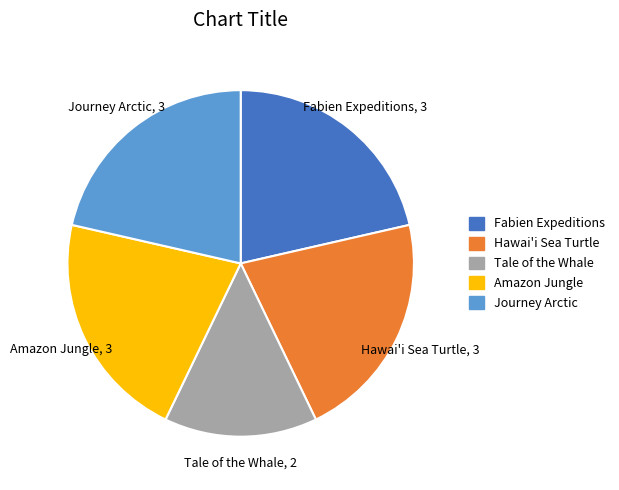

Is there any slice that represents more than half of the pie?

No